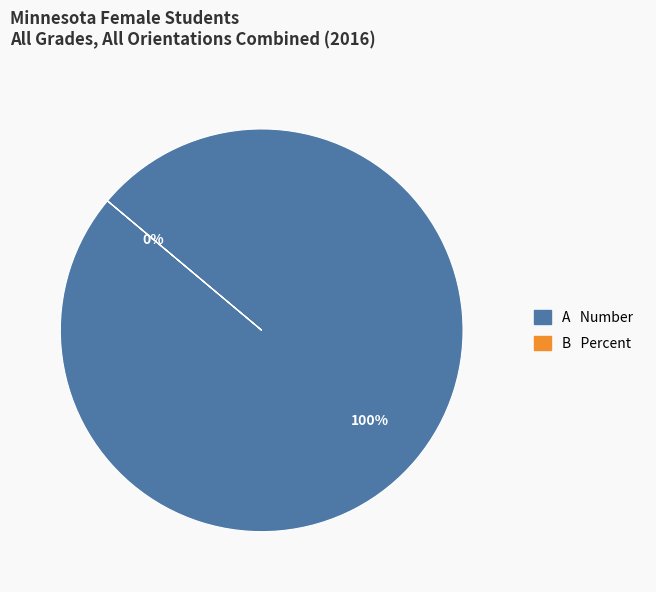

What is the majority slice?

Number